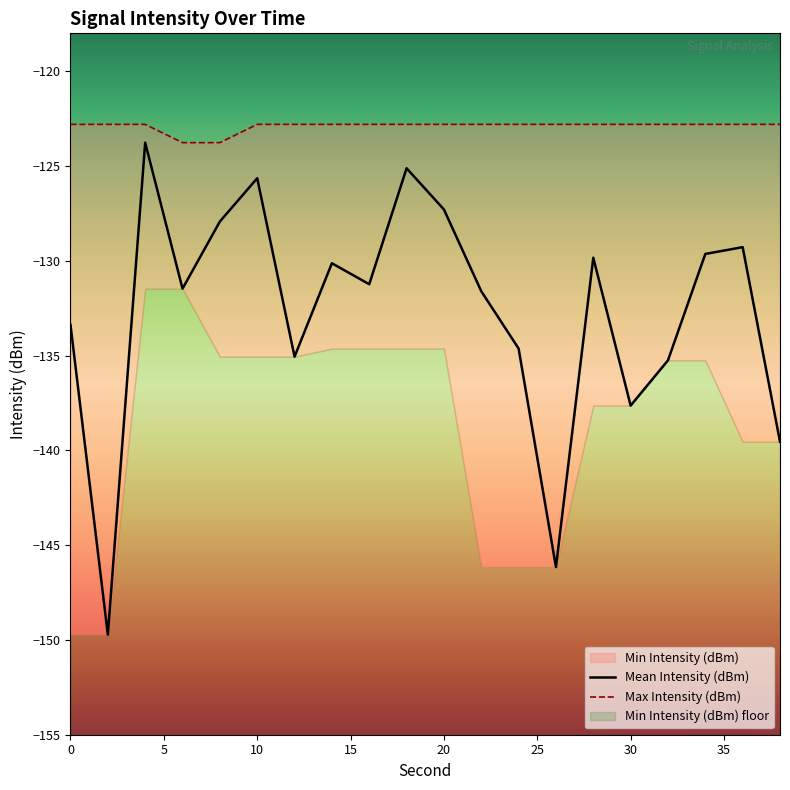

Is it true that Mean Intensity (dBm) equals -76.6 at 30?

False